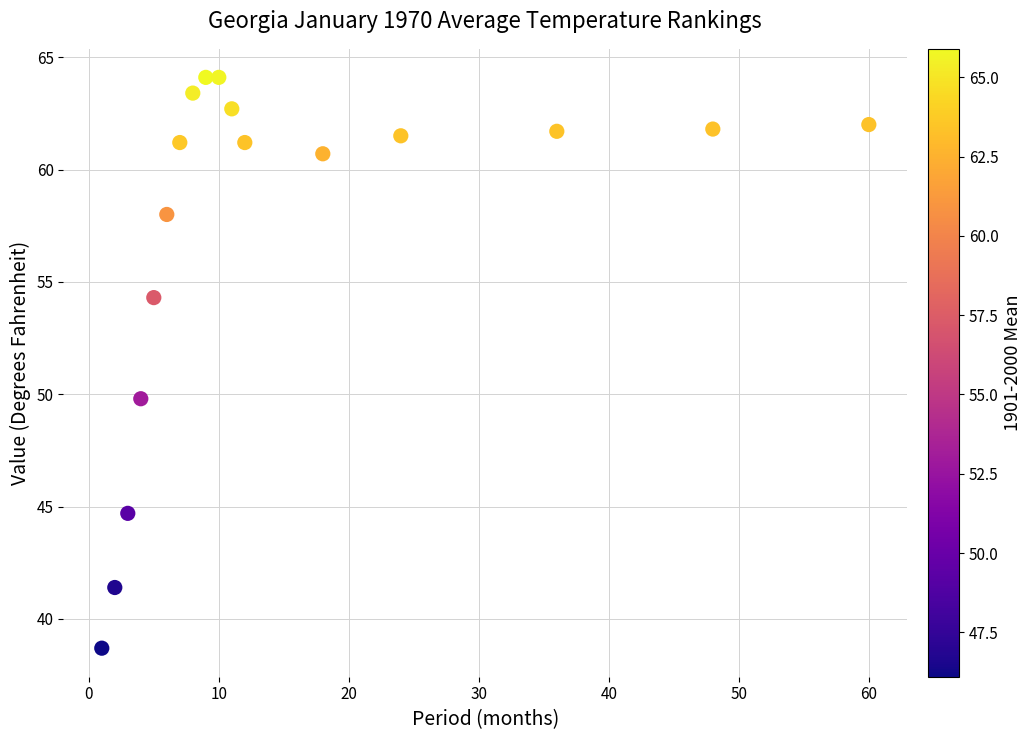

What Y value in the scatter plot is closest to 51?

49.8